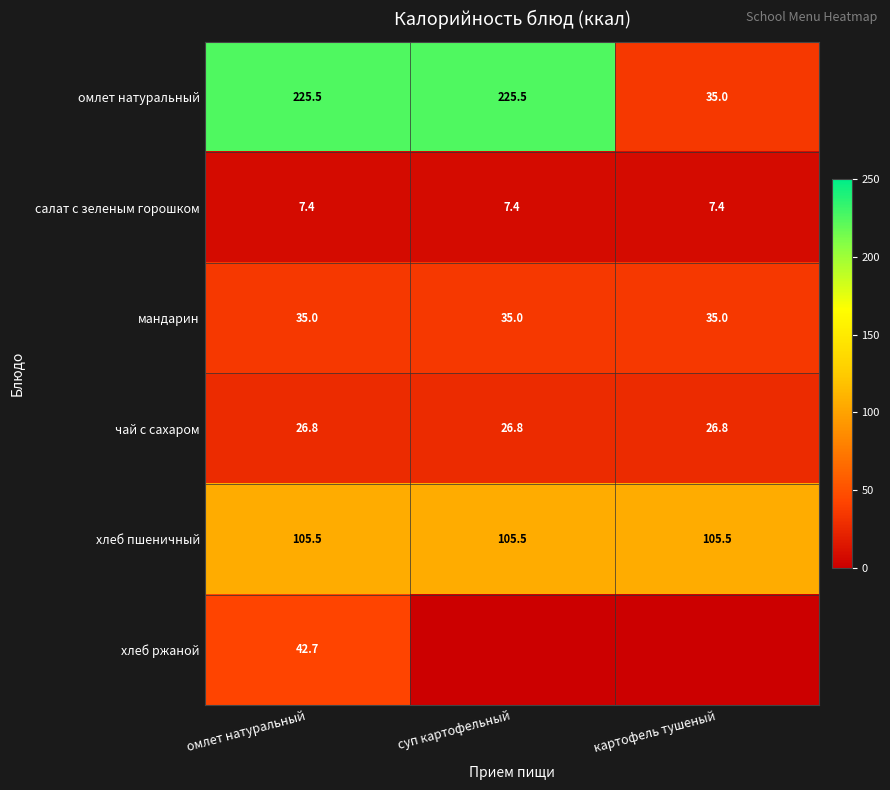

What value does the чай с сахаром series have at суп картофельный?

26.8